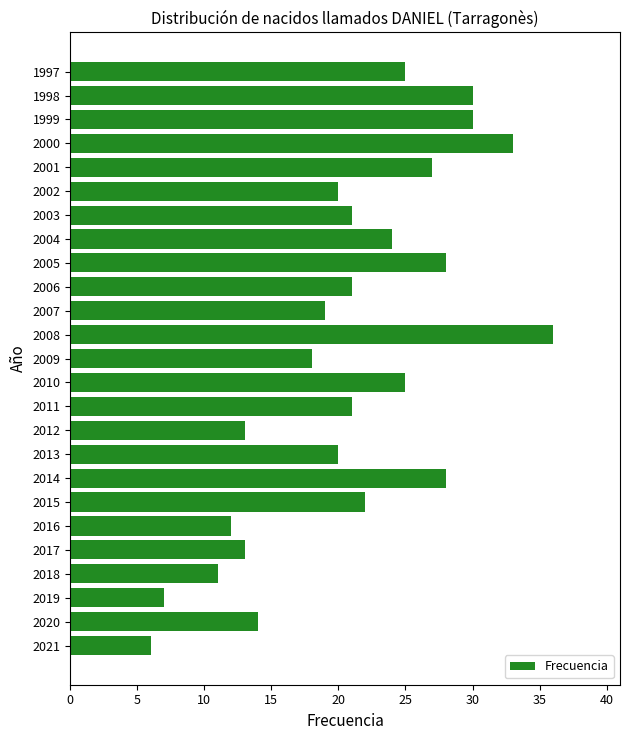

Read the value at 2013, to the nearest 10.

20